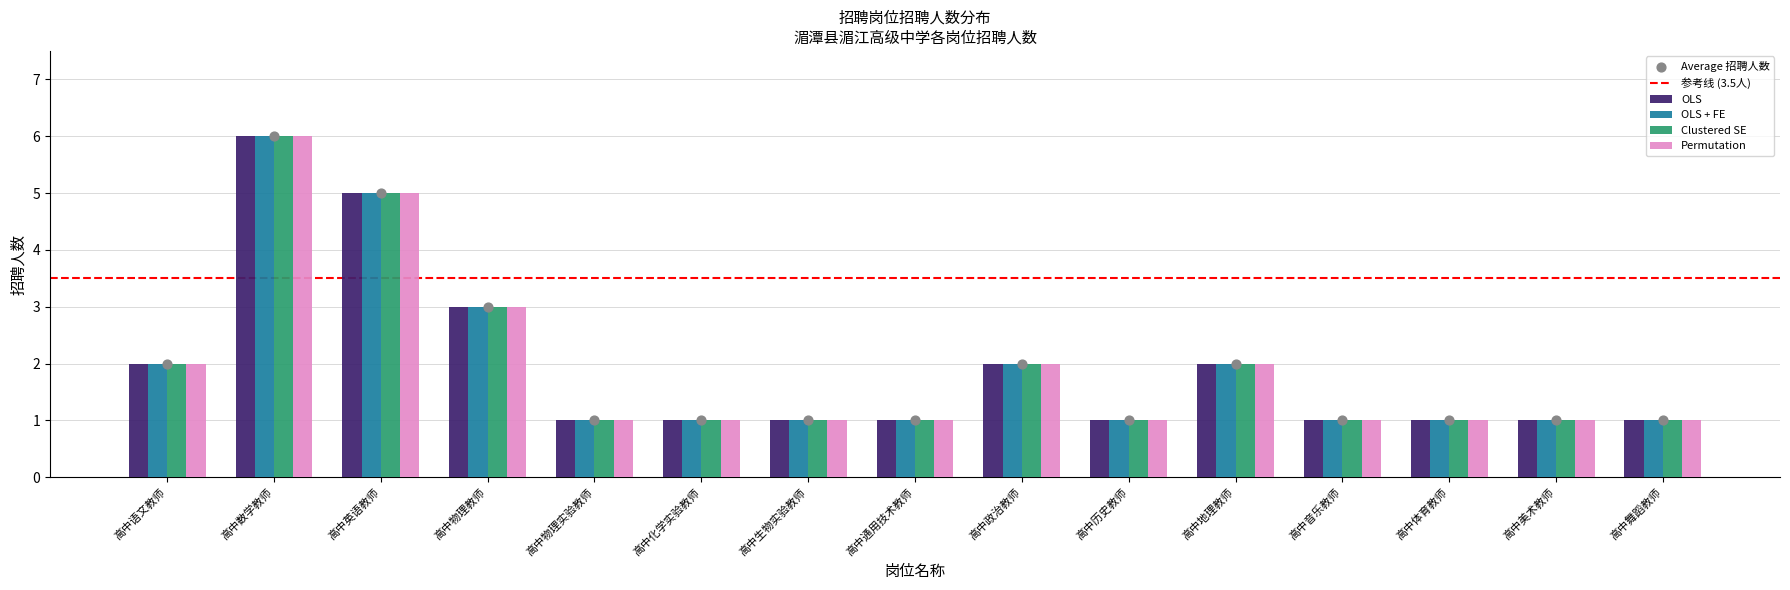

What is the total value across all series at 高中舞蹈教师?

4